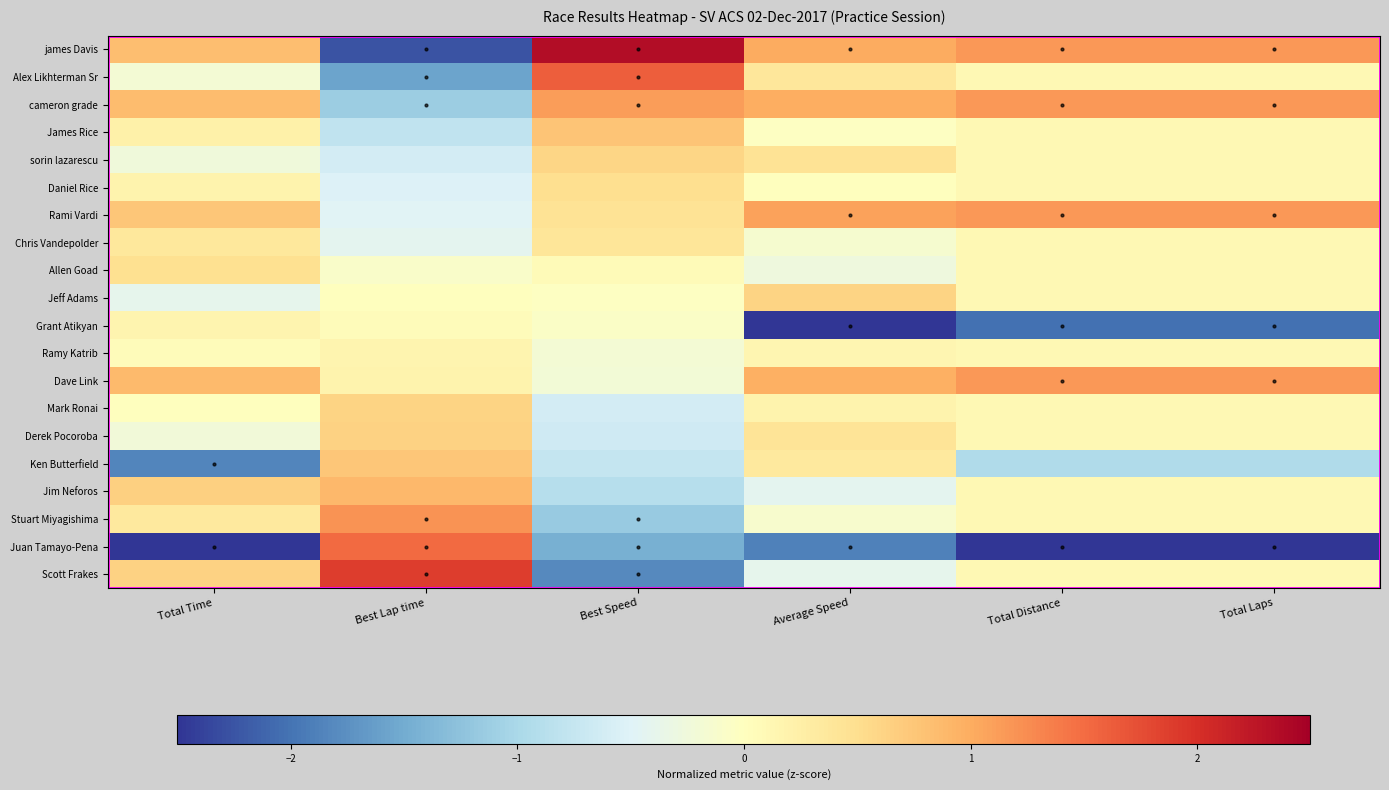

What is the difference between the highest and lowest values at Total Laps?

4.2